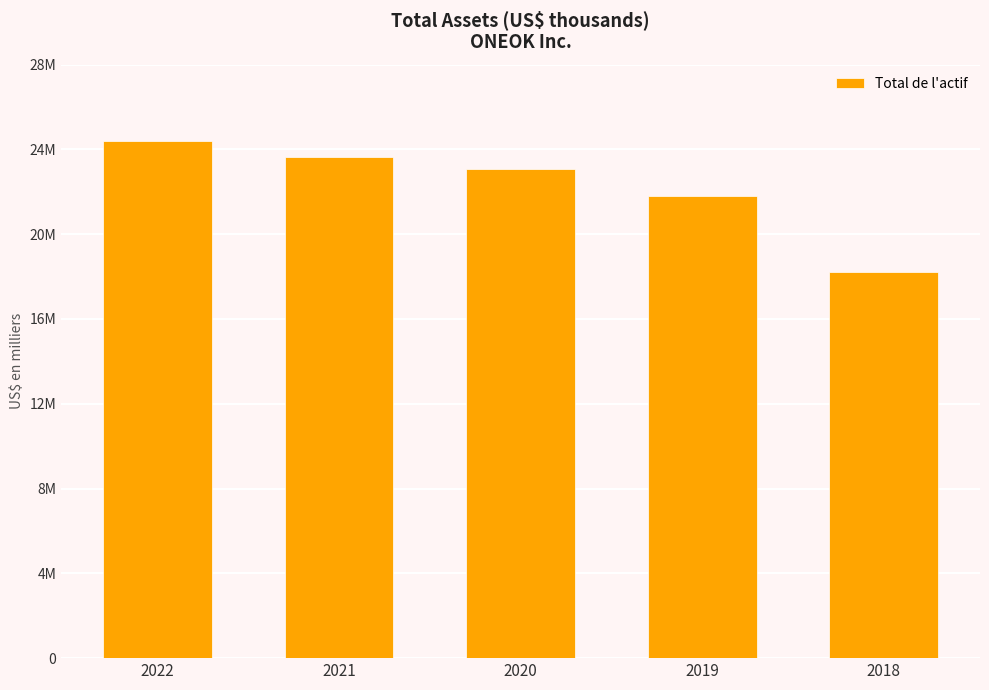

True or false: the data shows 23078754 at 2020.

True